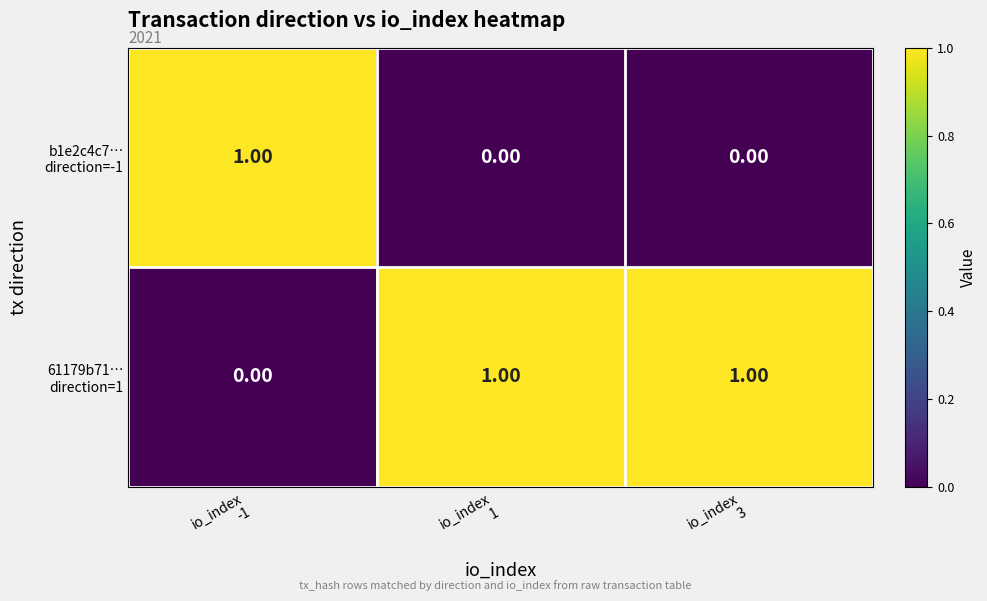

At how many categories does at least one series exceed 0?

3